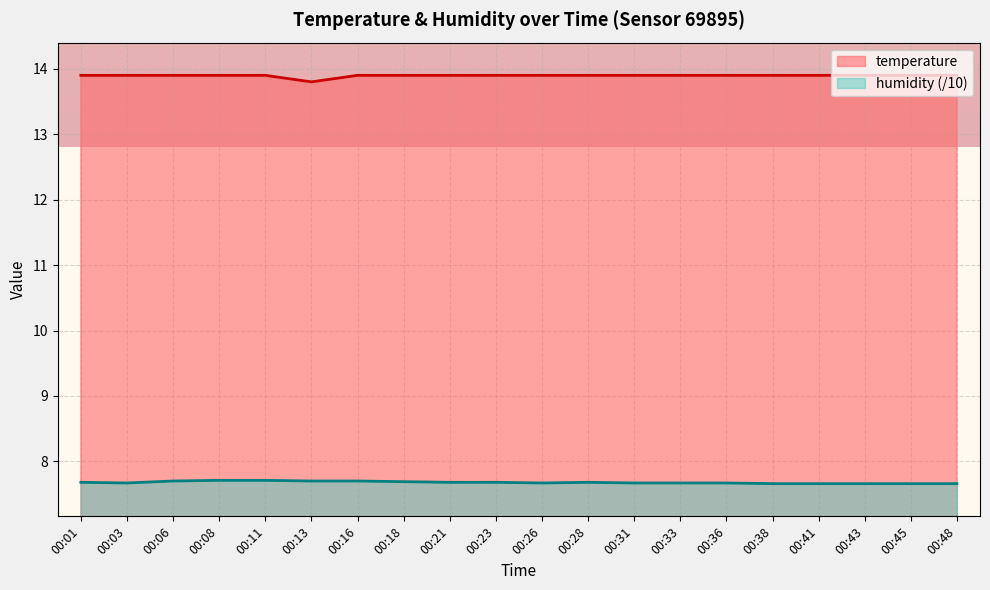

True or false: humidity and temperature intersect in this chart.

False